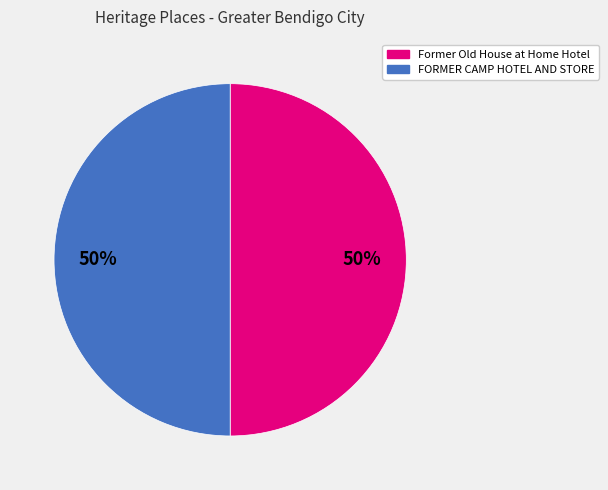

Approximately how many times larger is the value at Former Old House at Home Hotel compared to FORMER CAMP HOTEL AND STORE?

1.0